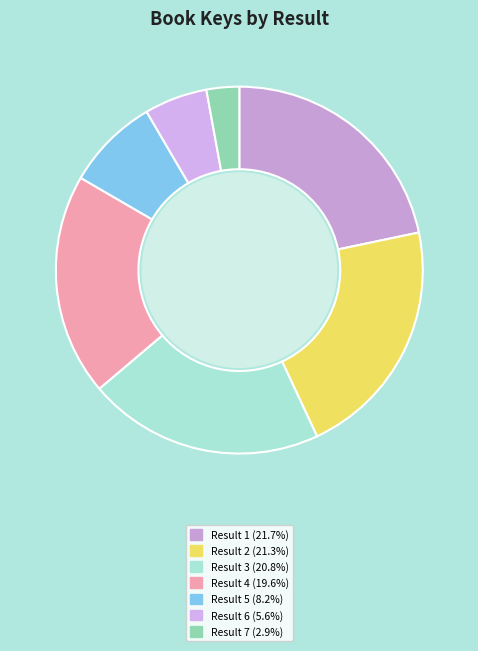

Is there a majority slice in this chart?

No